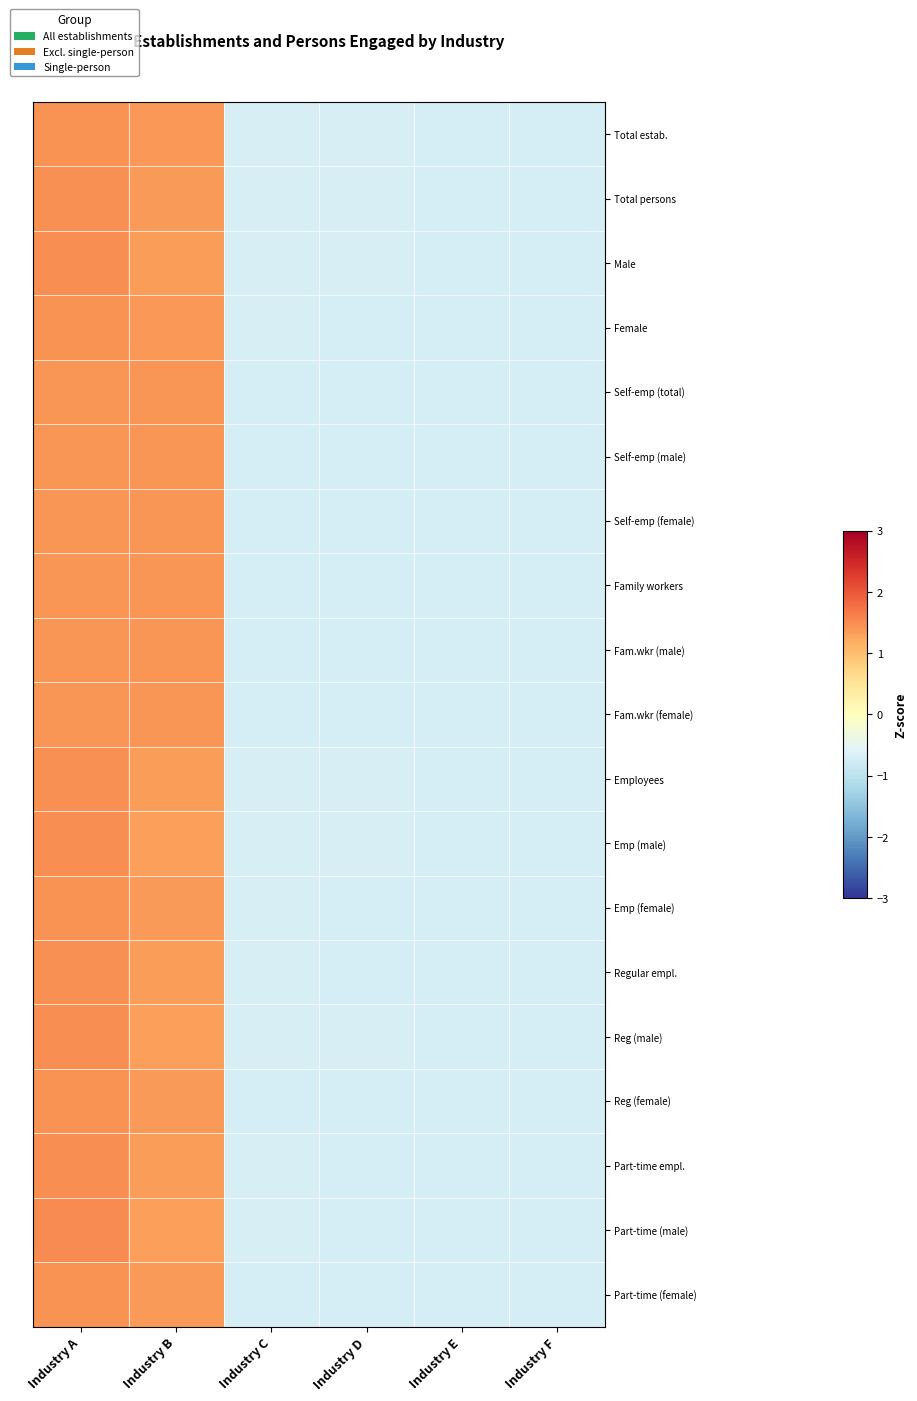

Which series has the largest range (max minus min)?

Part-time (male)